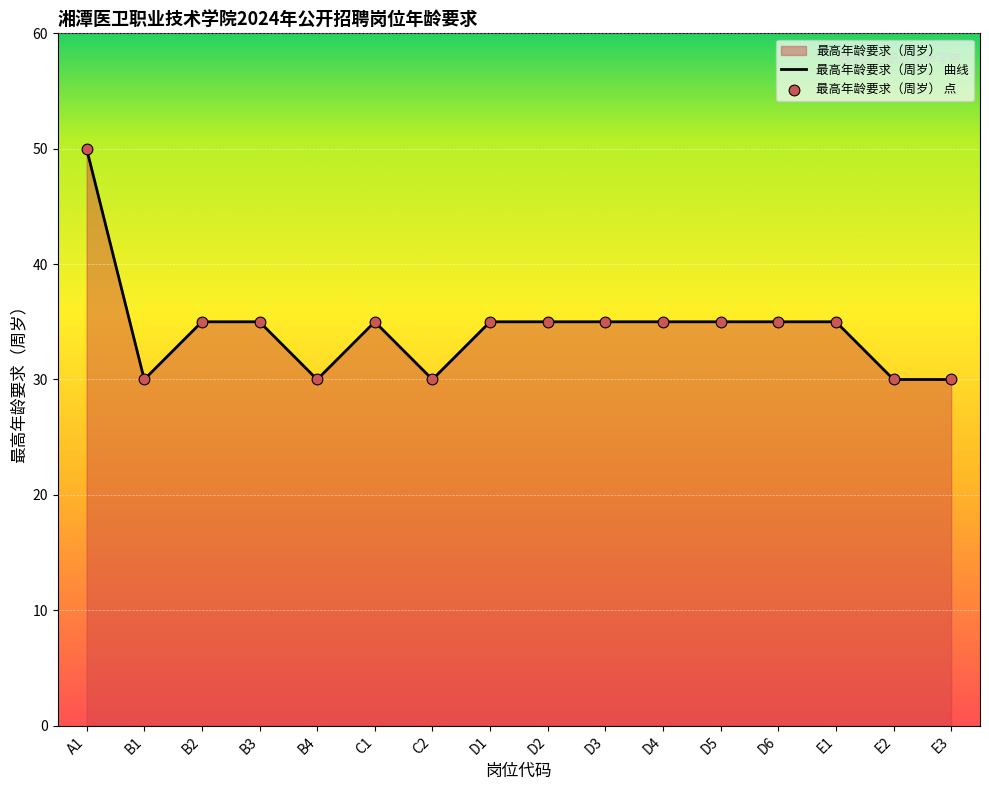

What is the change in value from A1 to B4?

-20